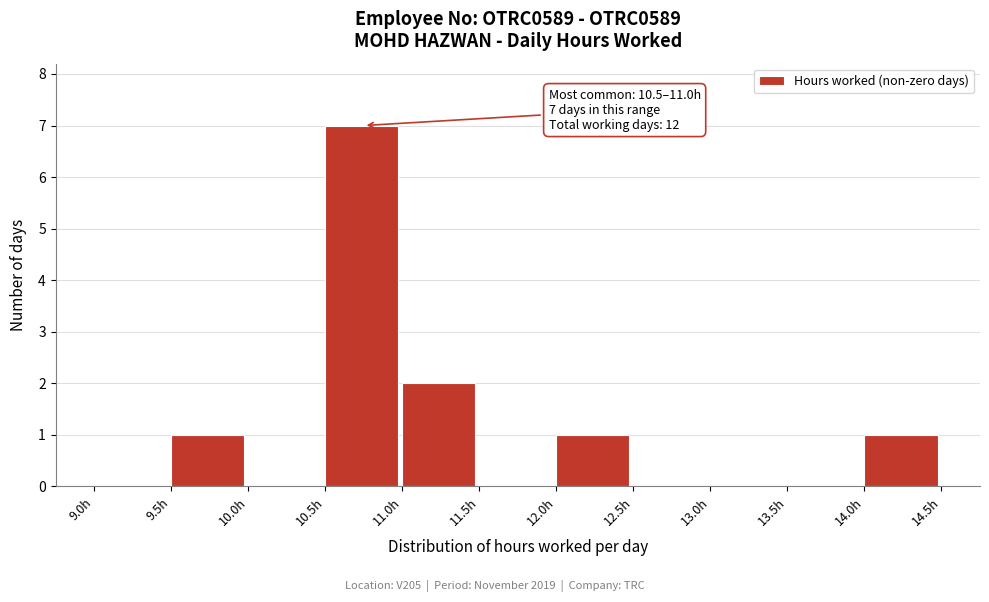

Over which range of the x-axis is the bar tallest?

10.5 to 11.0